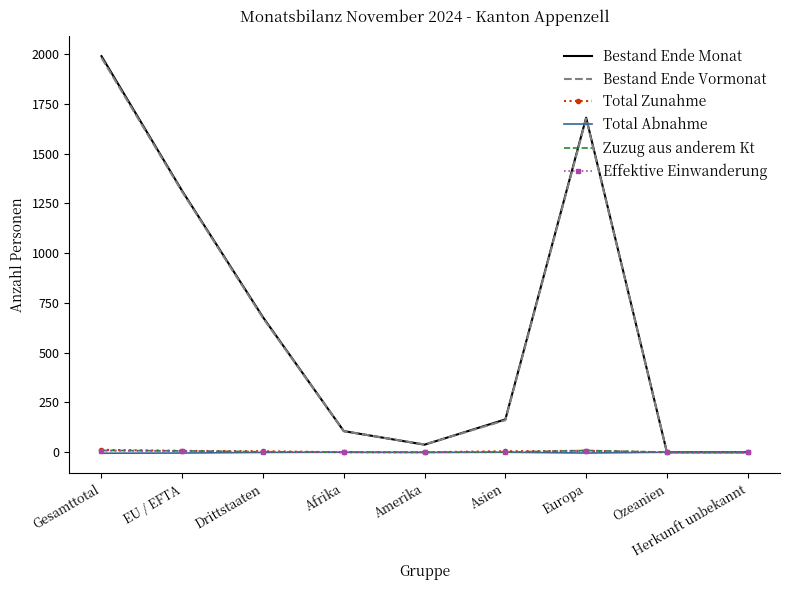

Is it true that Bestand Ende Vormonat equals 106 at Afrika?

True